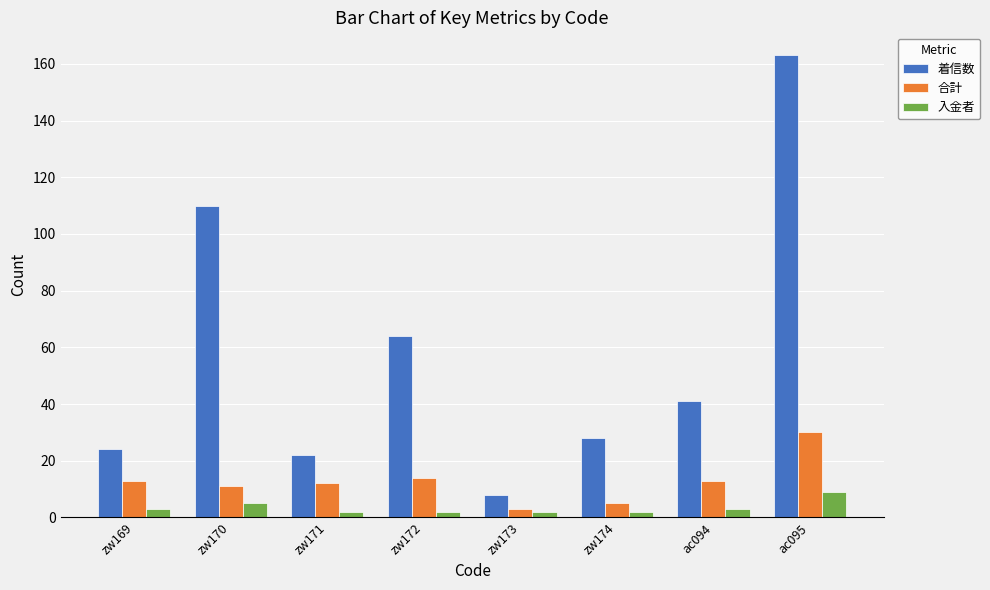

Rank the series by their maximum value, from lowest to highest.

入金者, 合計, 着信数